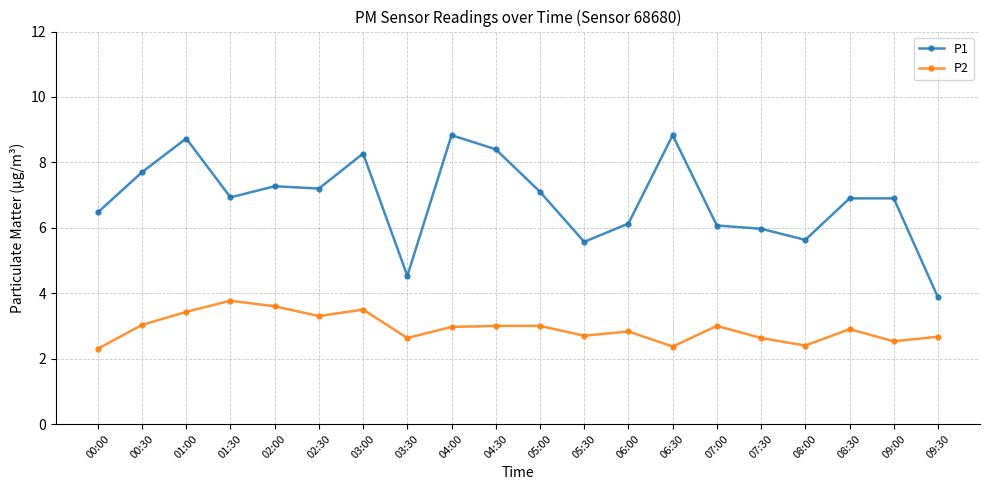

Which series changed the most between 01:30 and 07:30?

P2